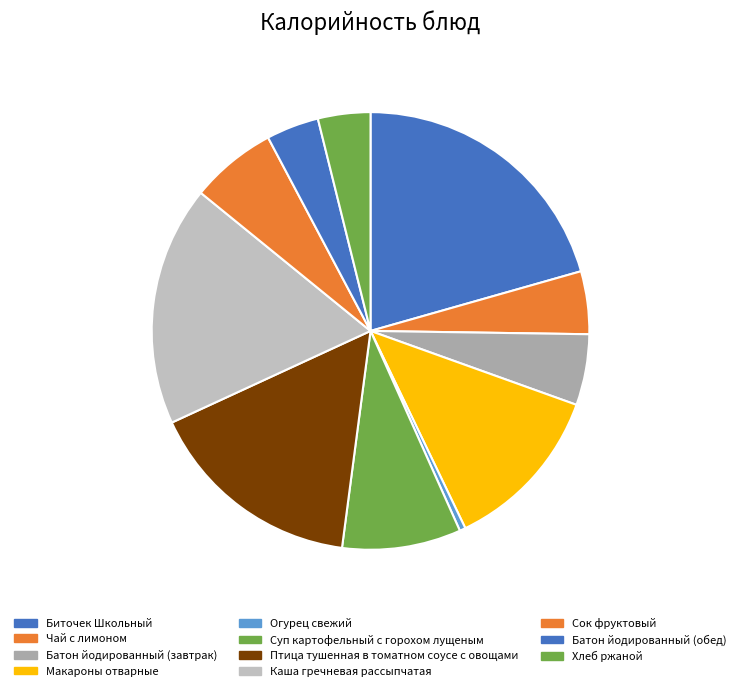

Does any single category account for the majority?

No